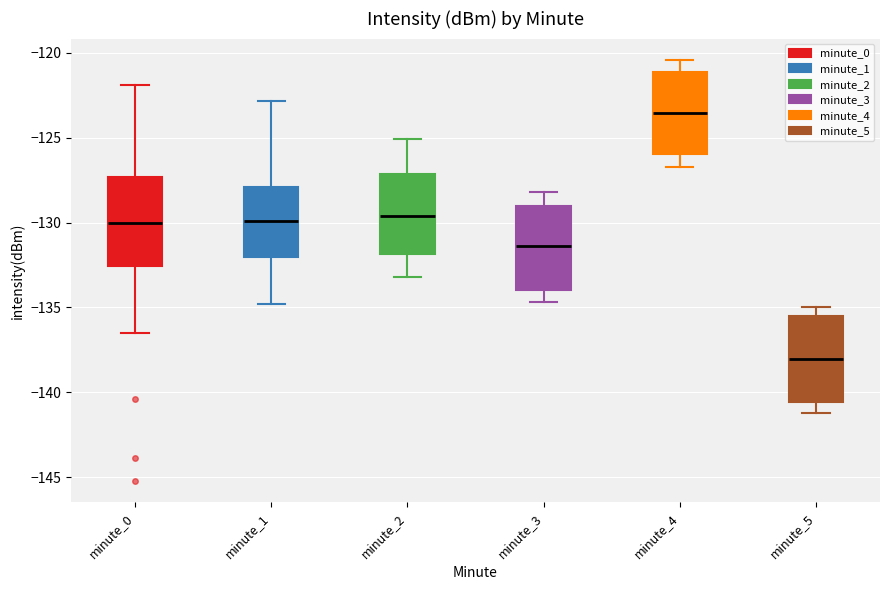

Reading left to right, transcribe this box plot: for each box, give where its median line is, the range the box spans, and where its two whiskers end, as read against the y-axis. The values are not printed on the chart, so give them approximately, as read against the axis.

minute_0: median -130.0, box -132.5 to -127.5, whiskers -136.5 to -122.0
minute_1: median -130.0, box -132.0 to -128.0, whiskers -135.0 to -123.0
minute_2: median -129.5, box -132.0 to -127.0, whiskers -133.0 to -125.0
minute_3: median -131.5, box -134.0 to -129.0, whiskers -134.5 to -128.0
minute_4: median -123.5, box -126.0 to -121.0, whiskers -126.5 to -120.5
minute_5: median -138.0, box -140.5 to -135.5, whiskers -141.0 to -135.0